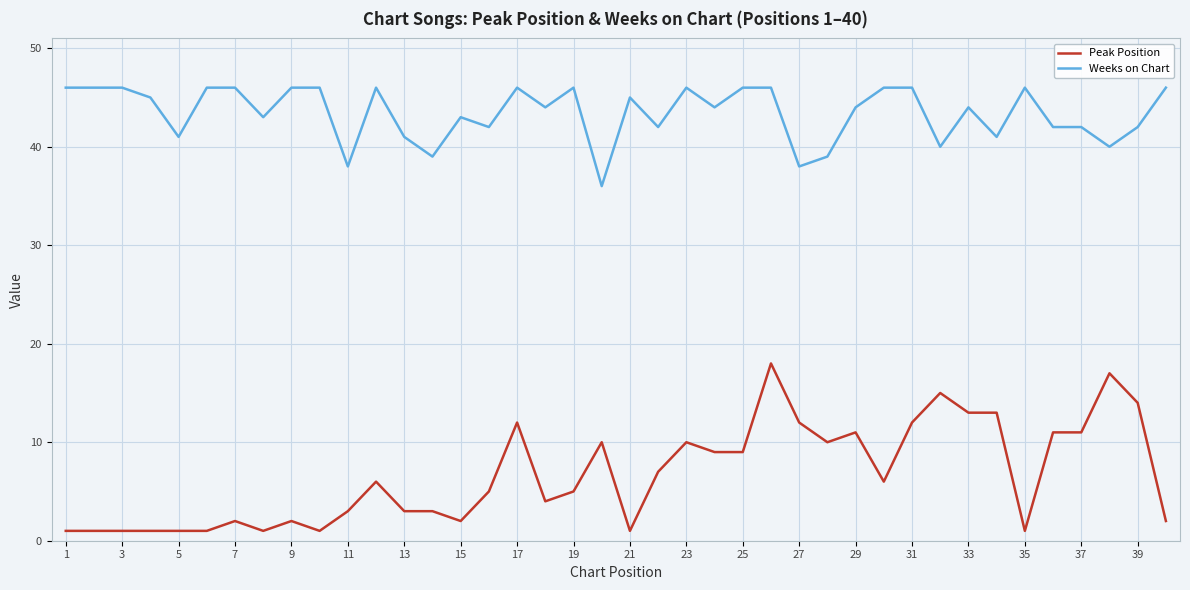

What is the highest value of the Peak Position series?

18